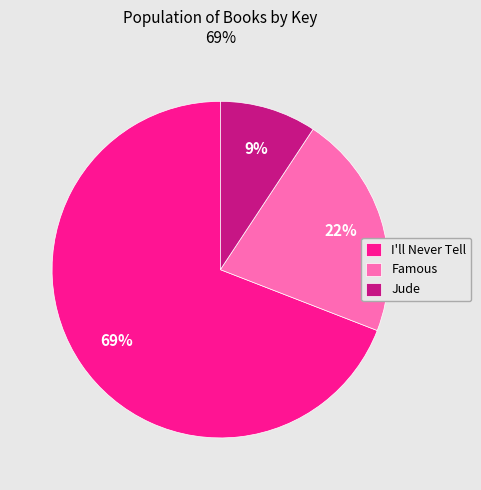

To the nearest percent, what is the average slice percentage?

33%